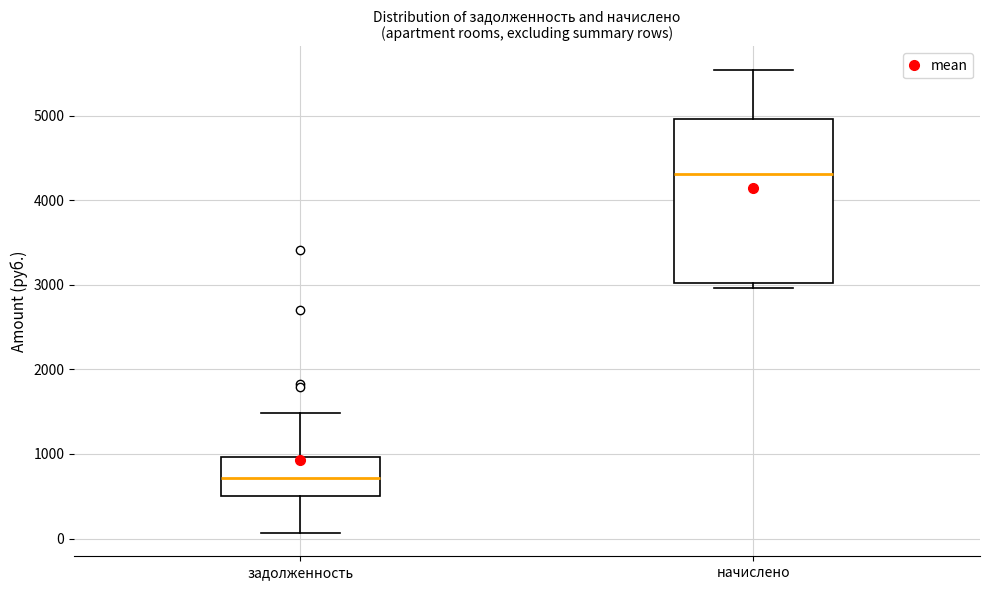

Where does the upper whisker of the box for задолженность end on the y-axis? The values are not printed on the chart, so give them approximately, as read against the axis.

1500